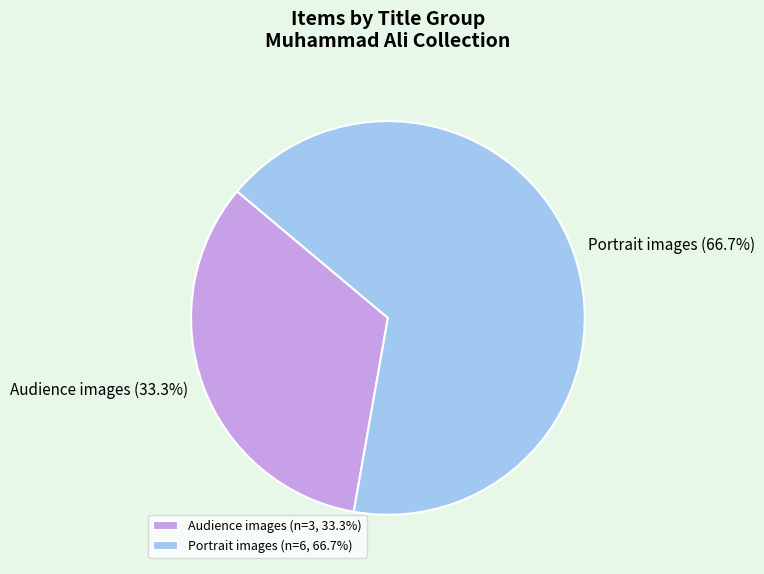

Is there any slice that represents more than half of the pie?

Yes